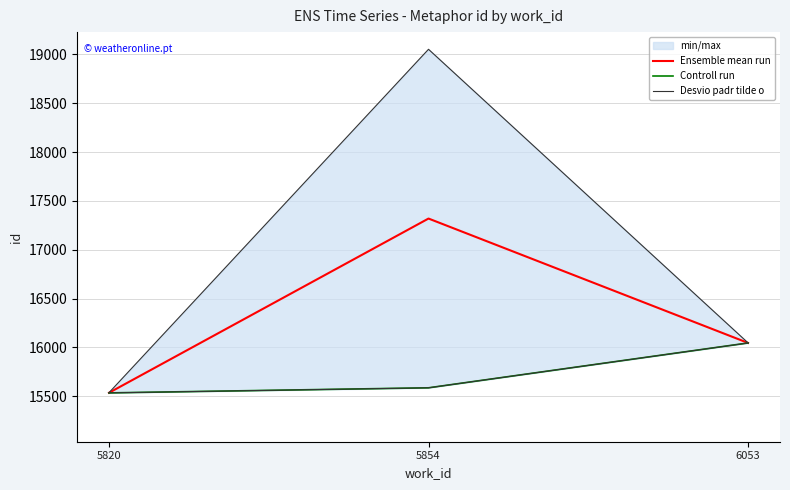

What is the difference between the Controll run values at 5820 and 5854?

52.0